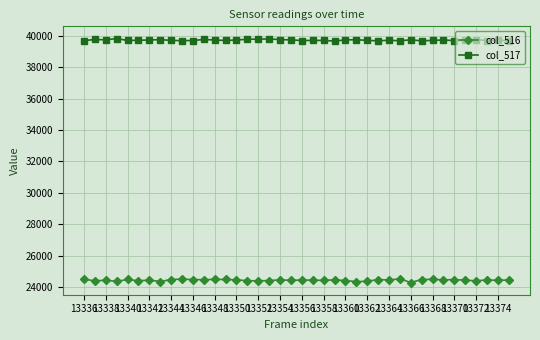

What are all the series names shown in the legend?

col_516, col_517